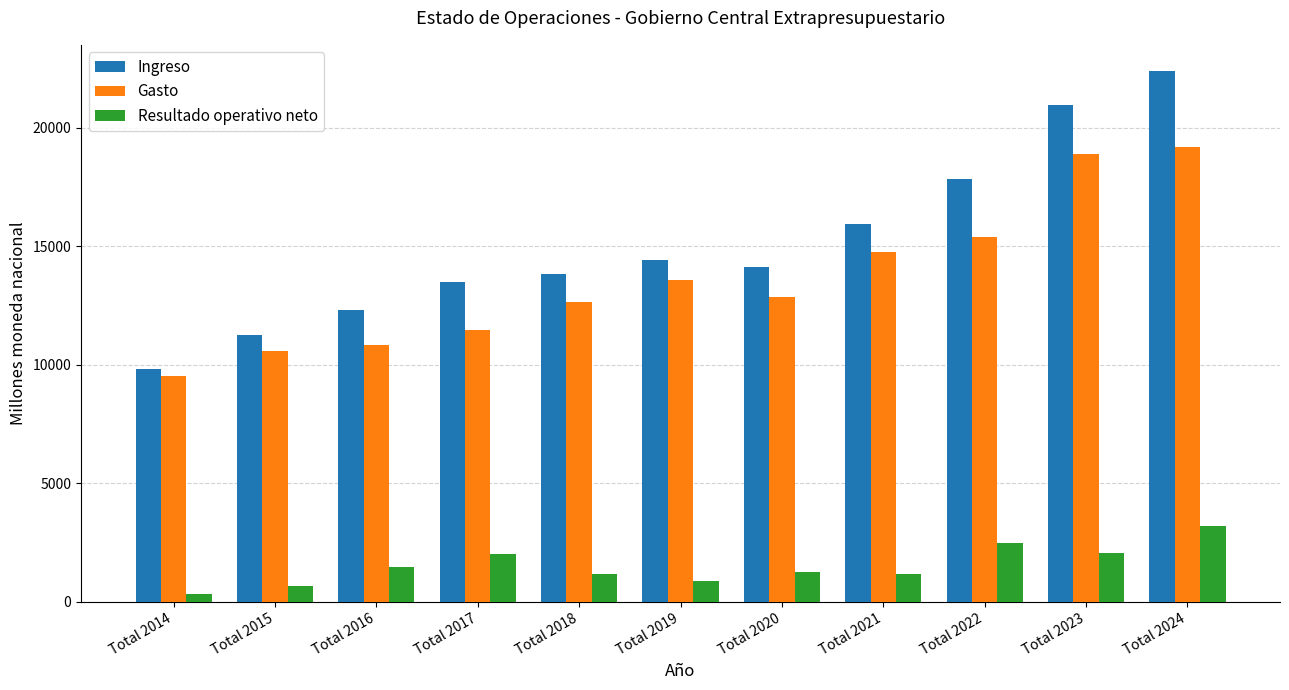

What is the average value of the Ingreso series?

15114.7